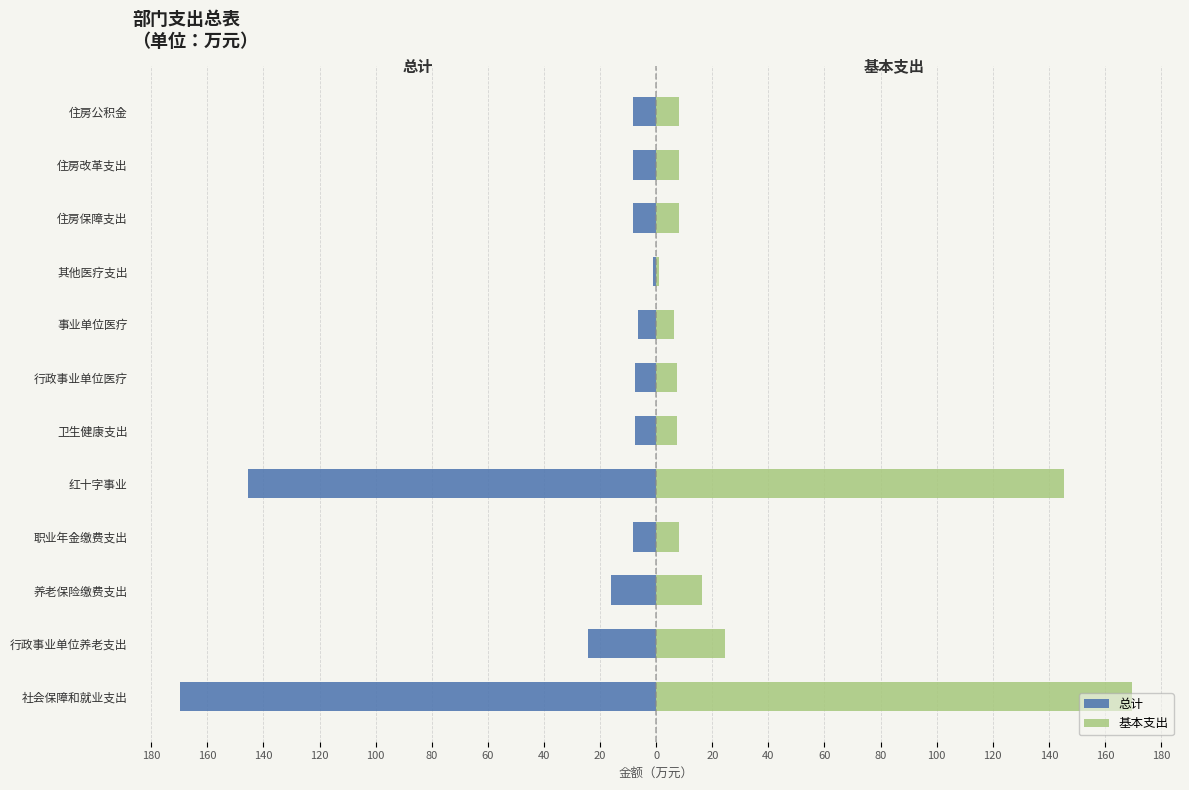

Between 职业年金缴费支出 and 住房改革支出, which series saw the biggest shift?

总计